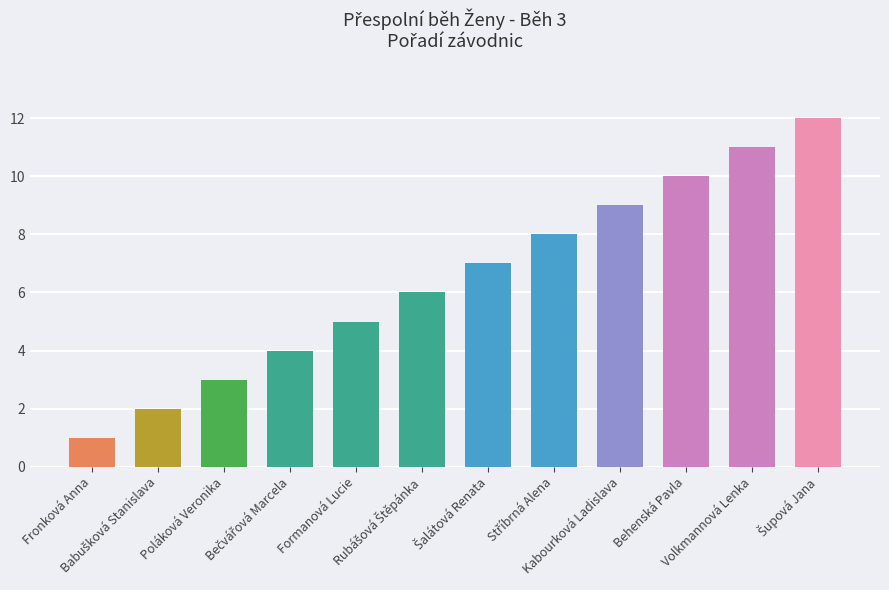

How many data points does each series have?

12